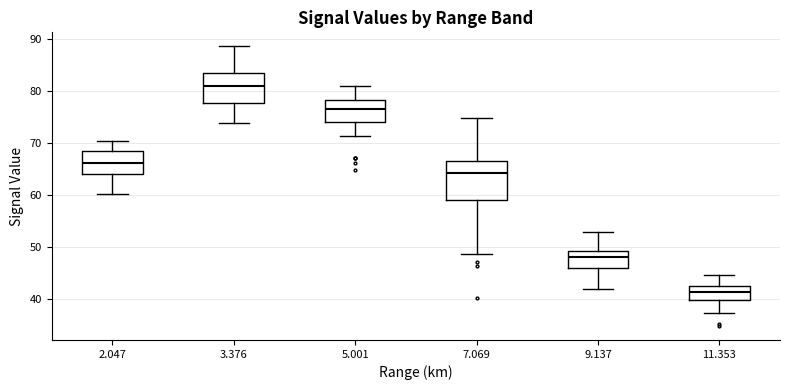

Which box is the tallest, from its lower edge to its upper edge?

7.069